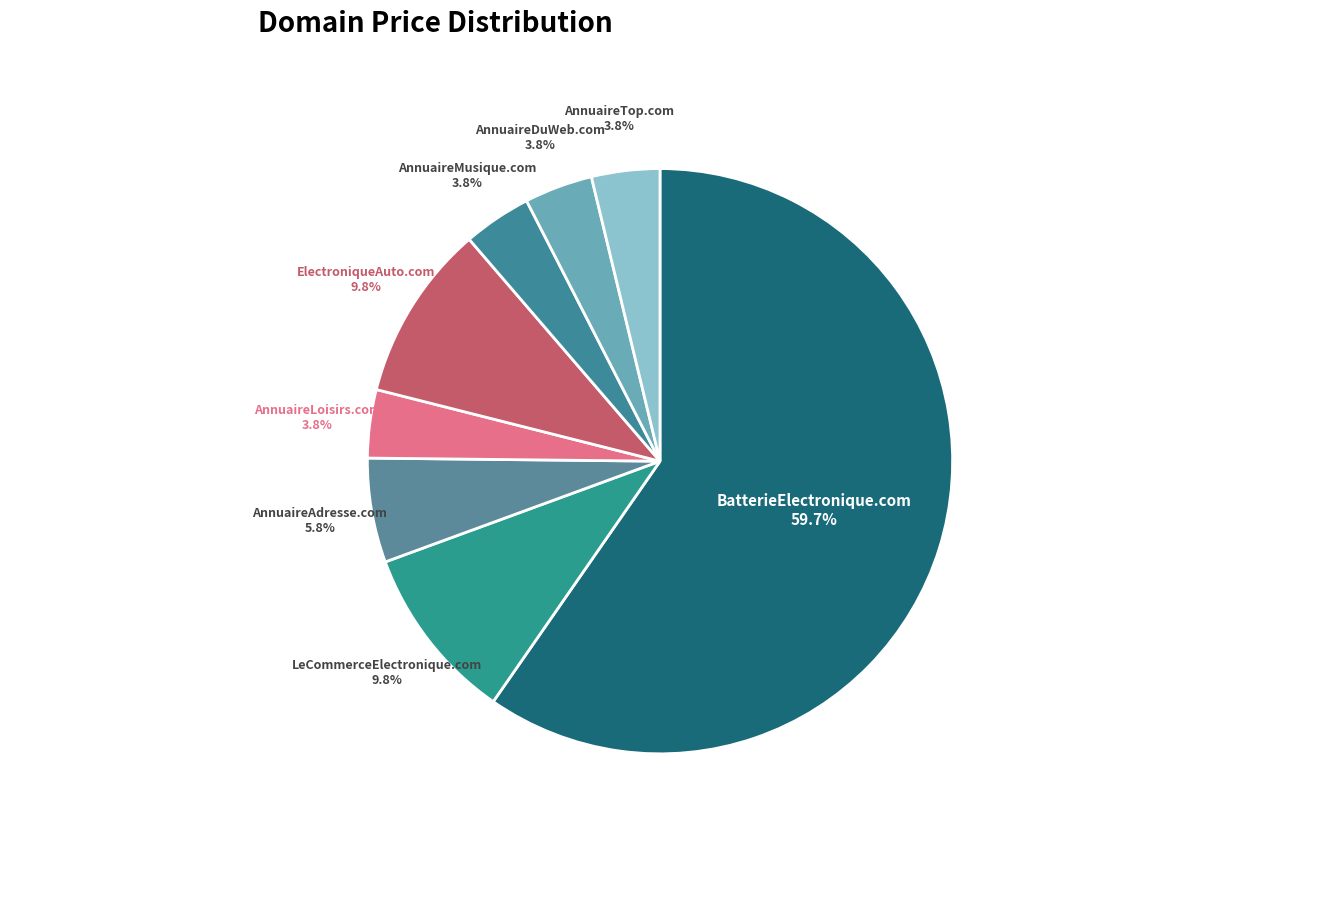

Does any single category account for the majority?

Yes